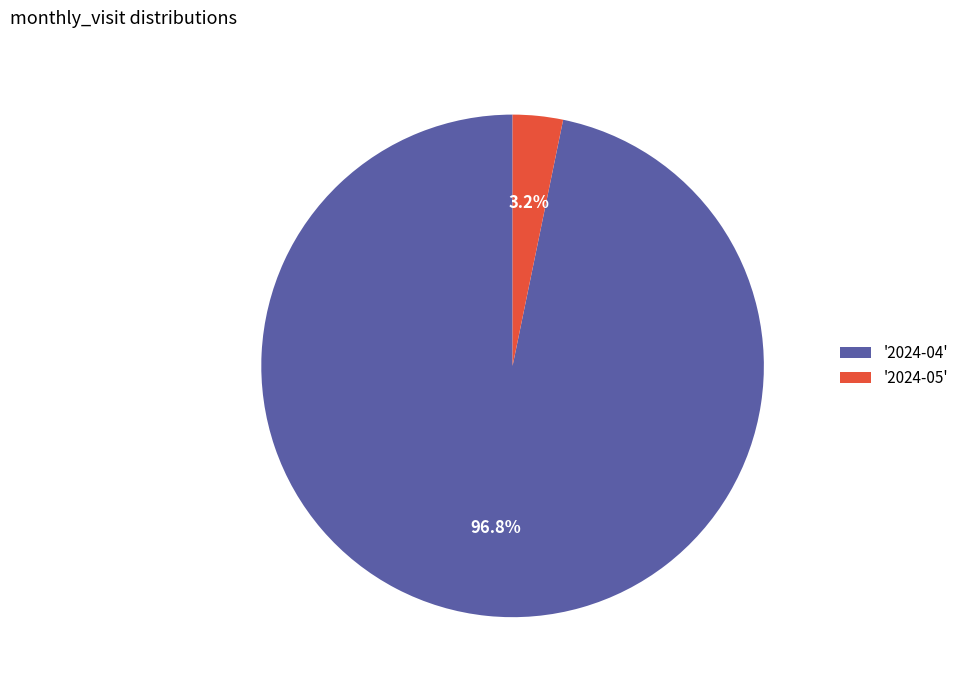

How many segments does this pie chart have?

2